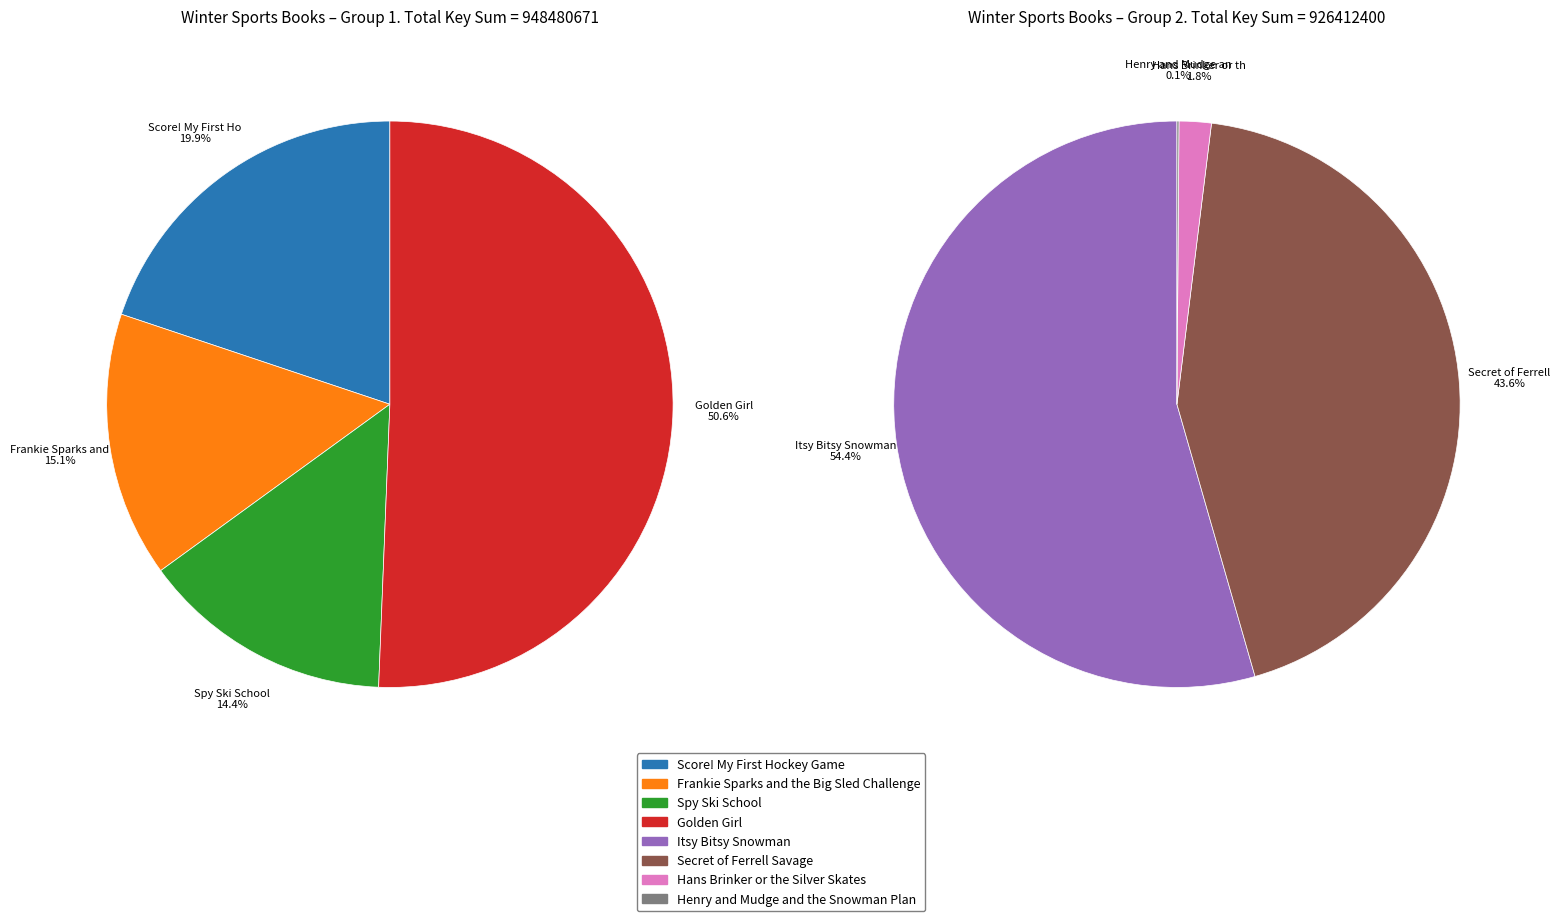

What portion of the pie excludes Henry and Mudge and the Snowman Plan?

99.9%